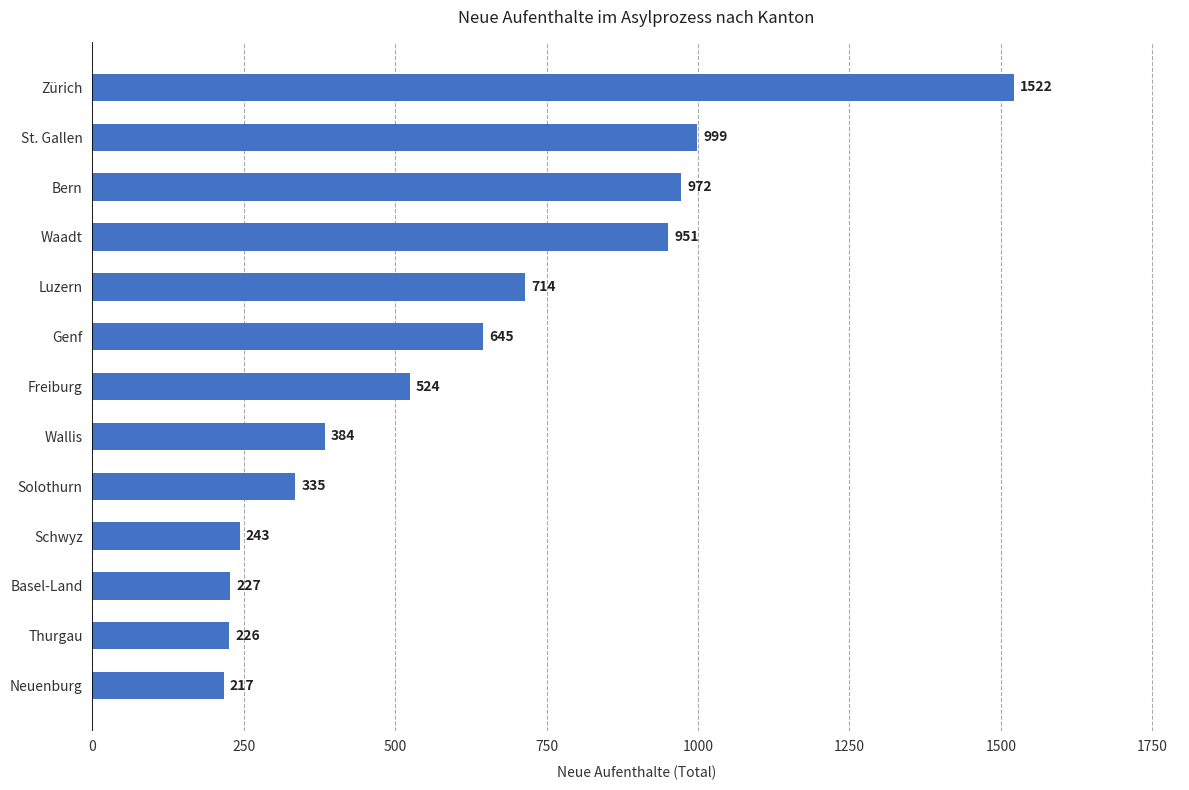

What is the change in value from Solothurn to Zürich?

+1187